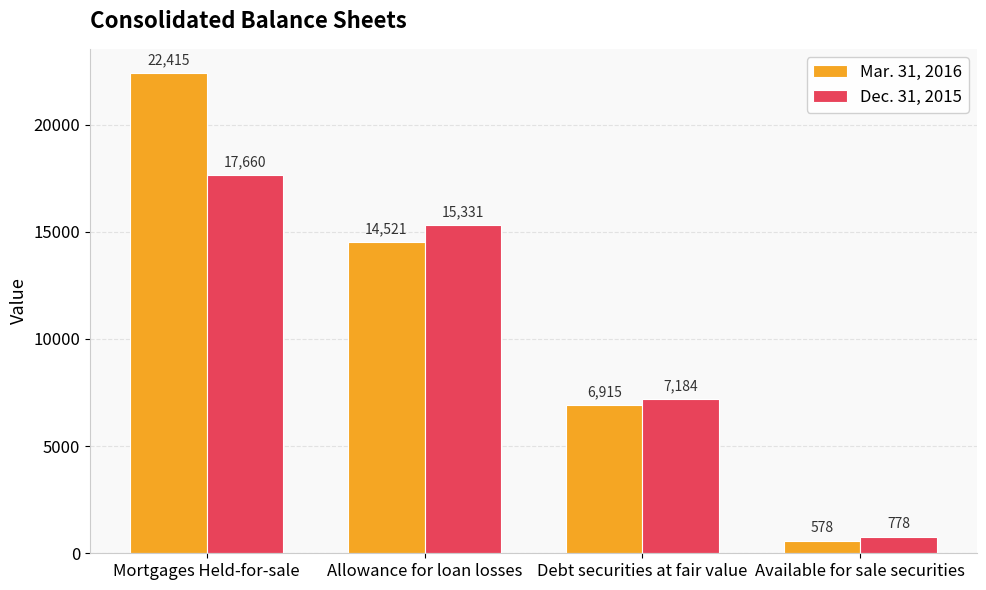

How many bars are there in total?

8